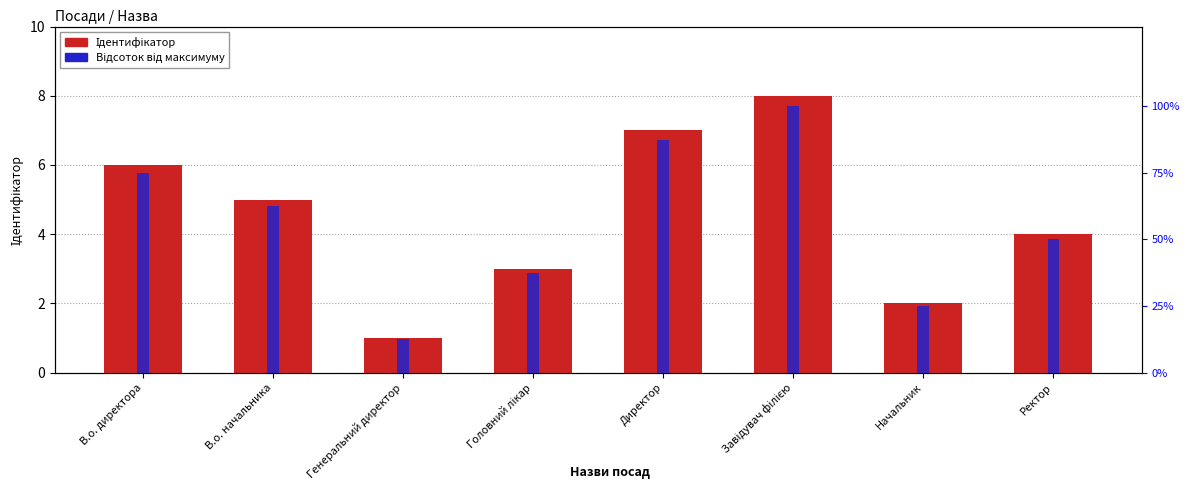

At how many categories does at least one series exceed 12?

8